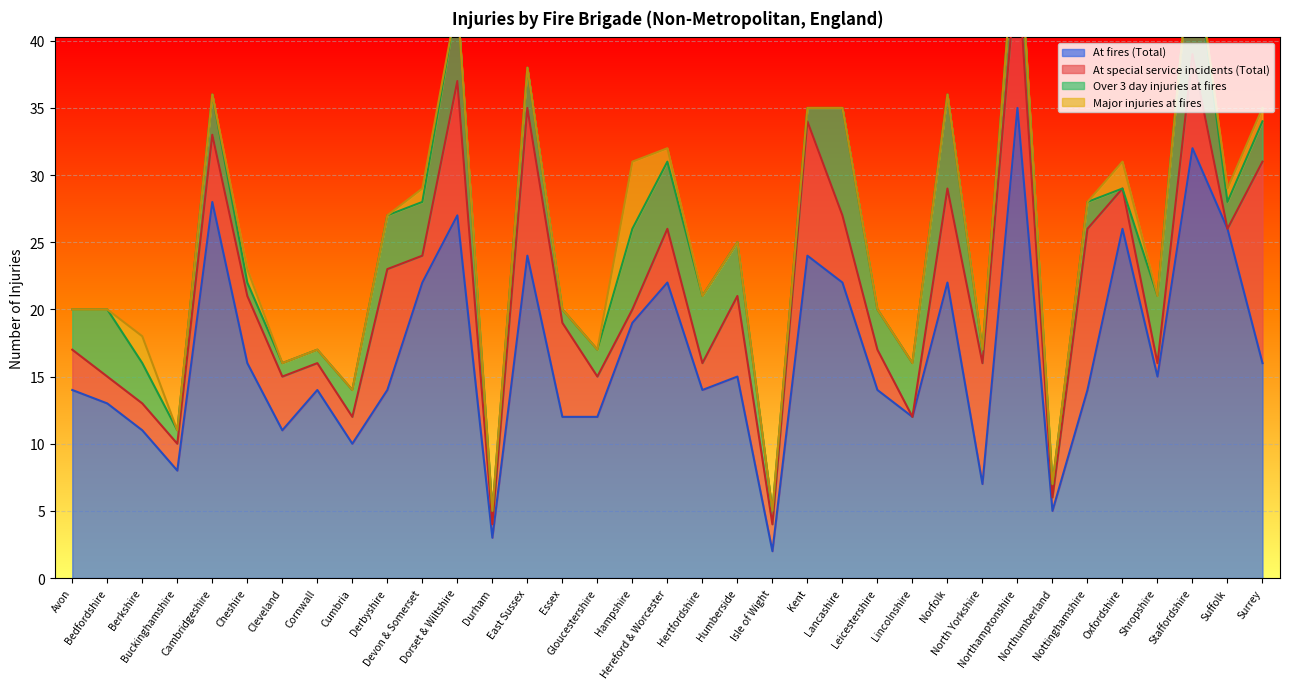

Which label corresponds to the largest value in the chart?

Northamptonshire